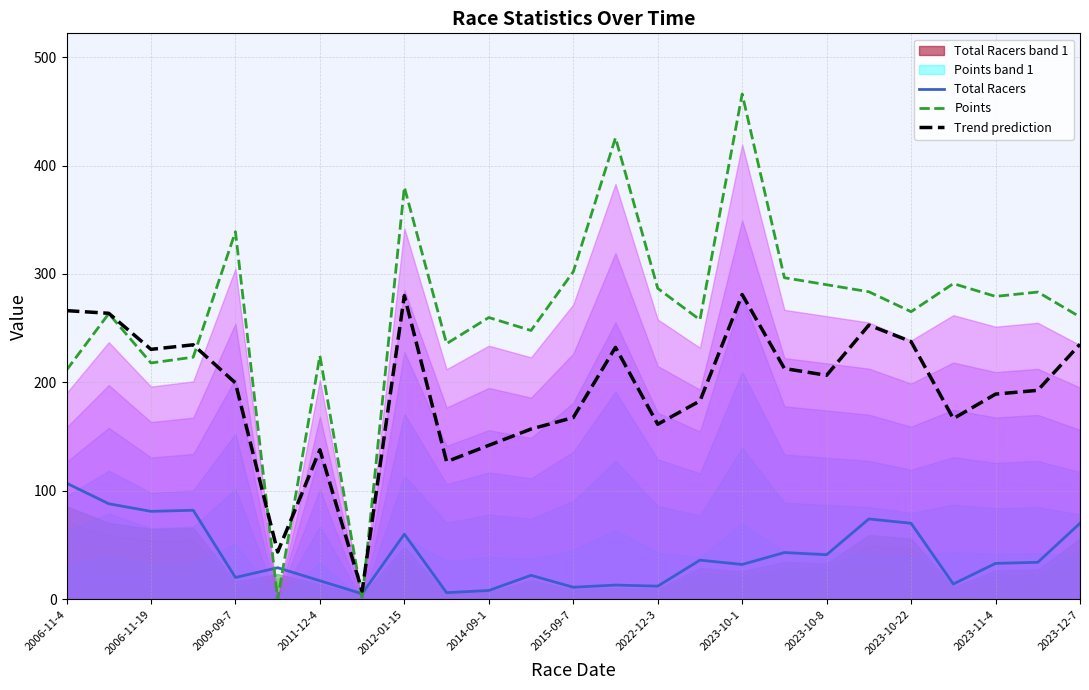

How many lines are shown in the chart?

3